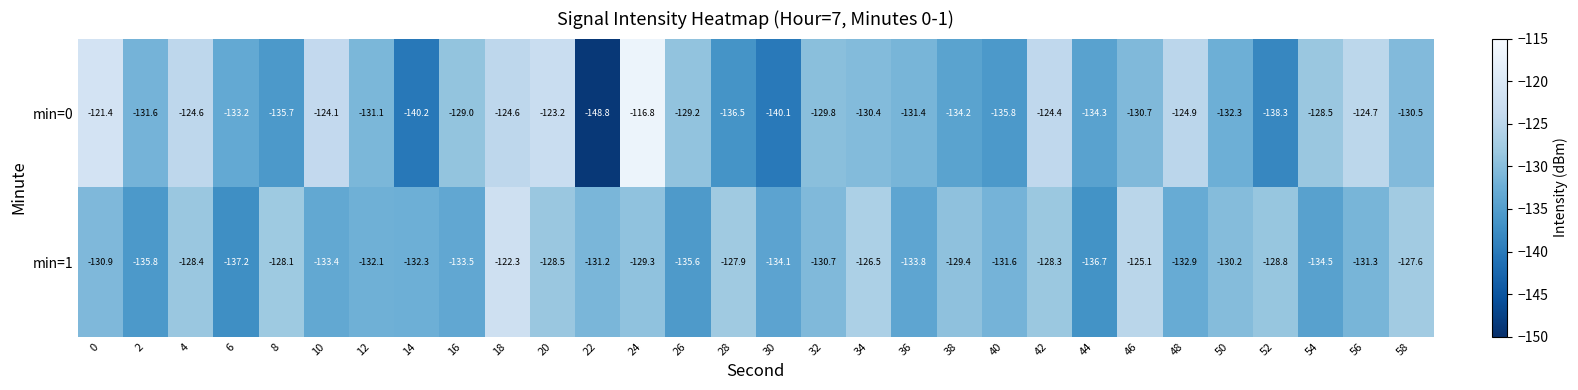

Is it true that min=0 equals -130.7 at 46?

True